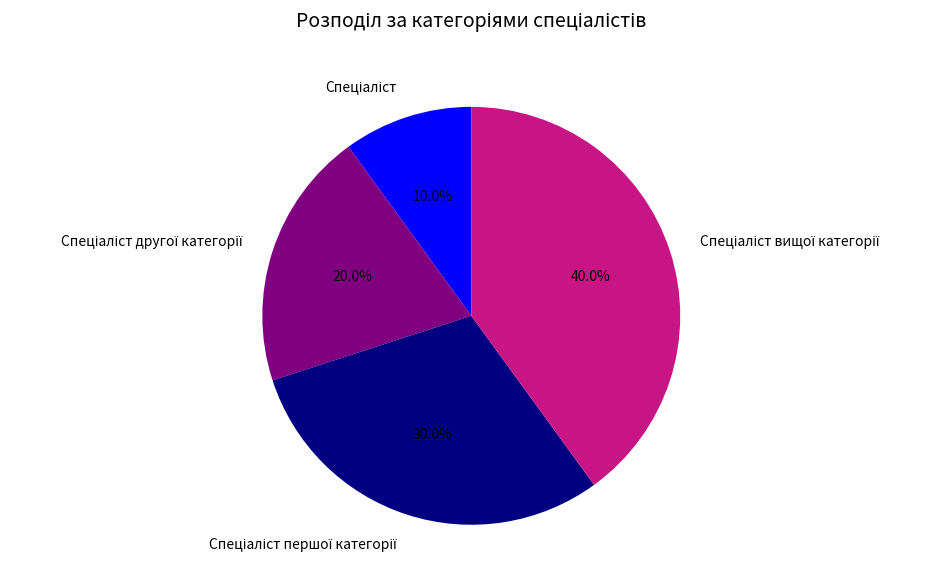

Is there a majority slice in this chart?

No